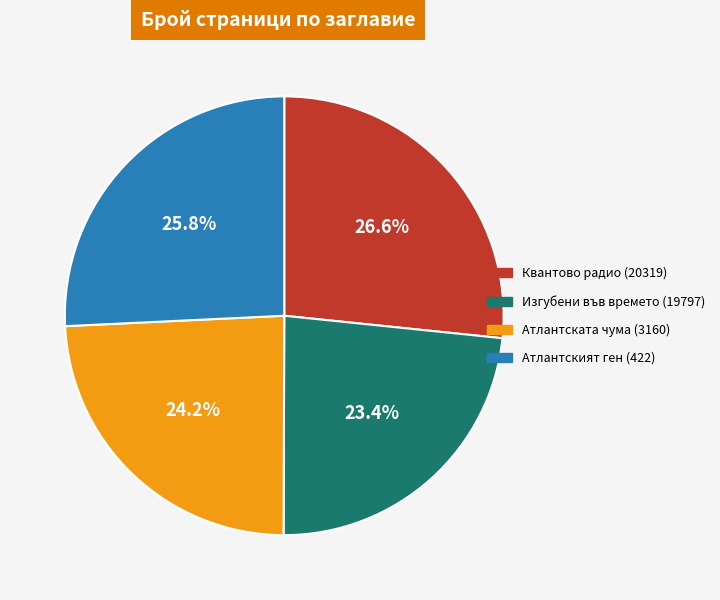

To the nearest percent, what is the difference between the Изгубени във времето (19797) and Квантово радио (20319) slice percentages?

3%